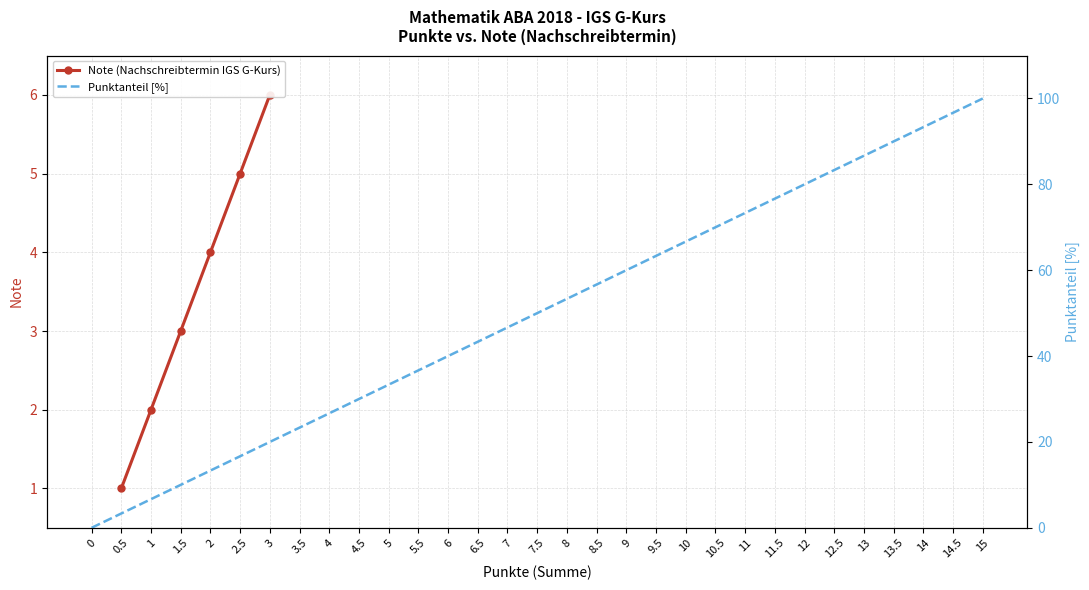

What is the sum of the values at 7 and 11?

120.0